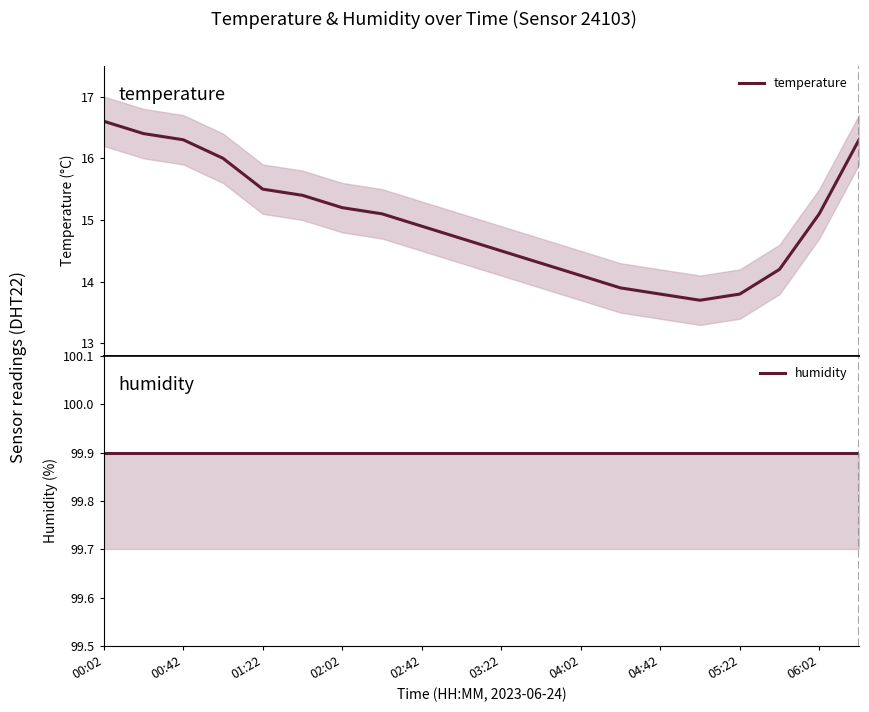

Reading right to left, what are all the values shown in this chart?

temperature: 16.3	15.1	14.2	13.8	13.7	13.8	13.9	14.1	14.3	14.5	14.7	14.9	15.1	15.2	15.4	15.5	16.0	16.3	16.4	16.6
humidity: 99.9	99.9	99.9	99.9	99.9	99.9	99.9	99.9	99.9	99.9	99.9	99.9	99.9	99.9	99.9	99.9	99.9	99.9	99.9	99.9